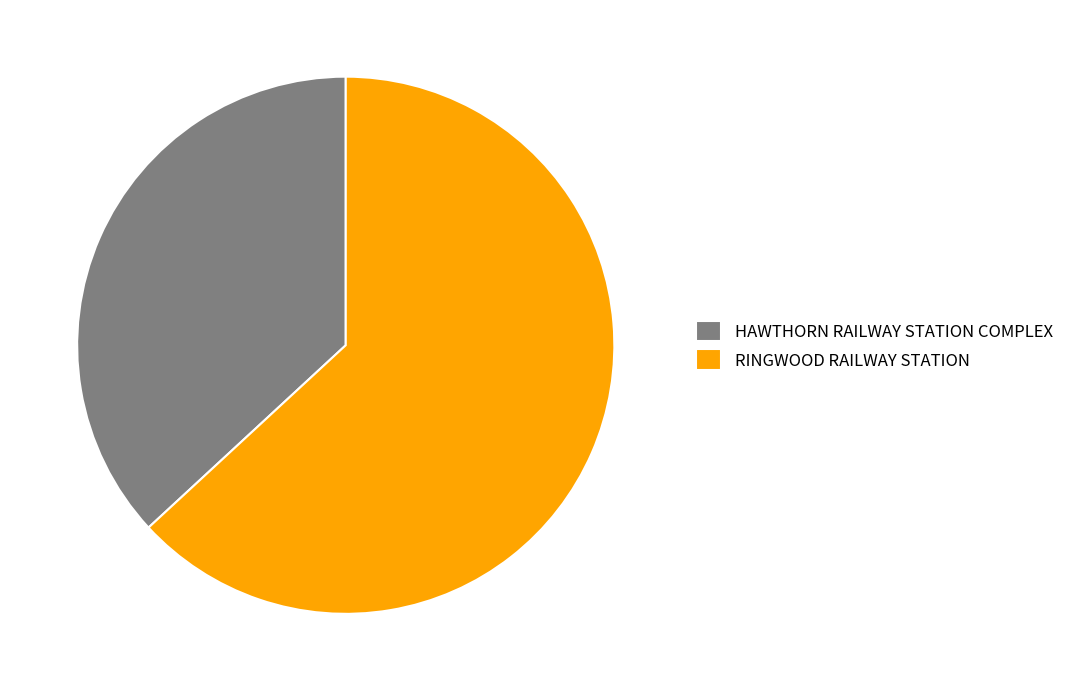

How many slices are in this pie chart?

2